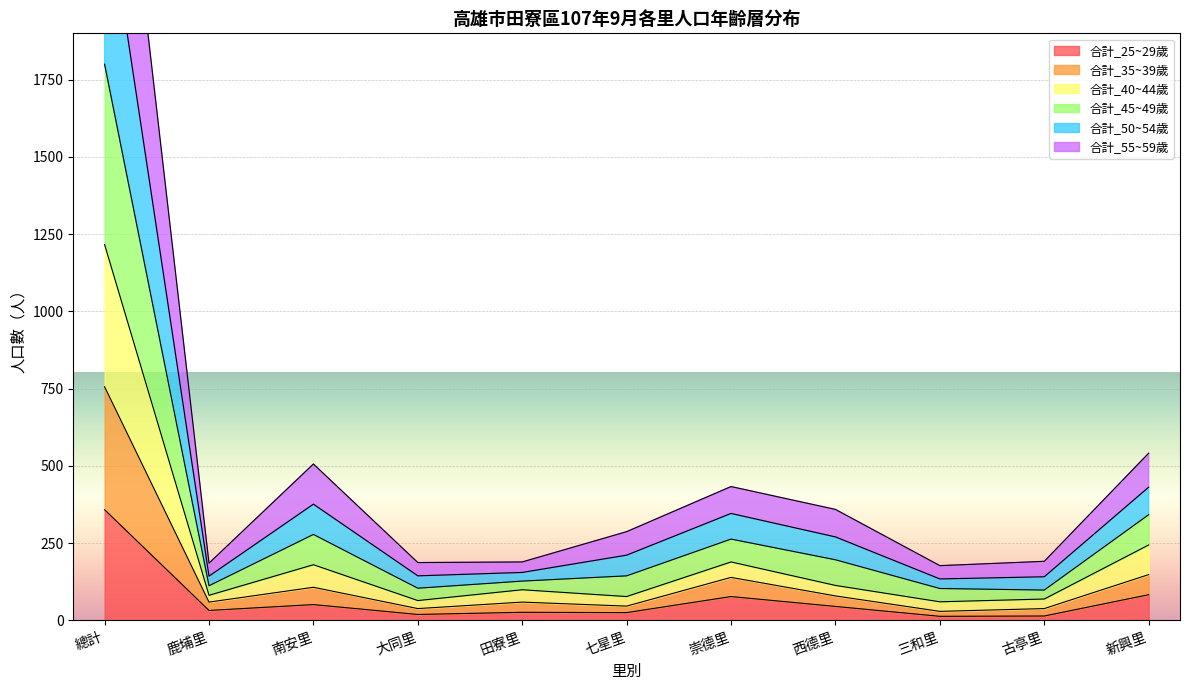

At which label does 合計_45~49歲 first exceed 211?

總計